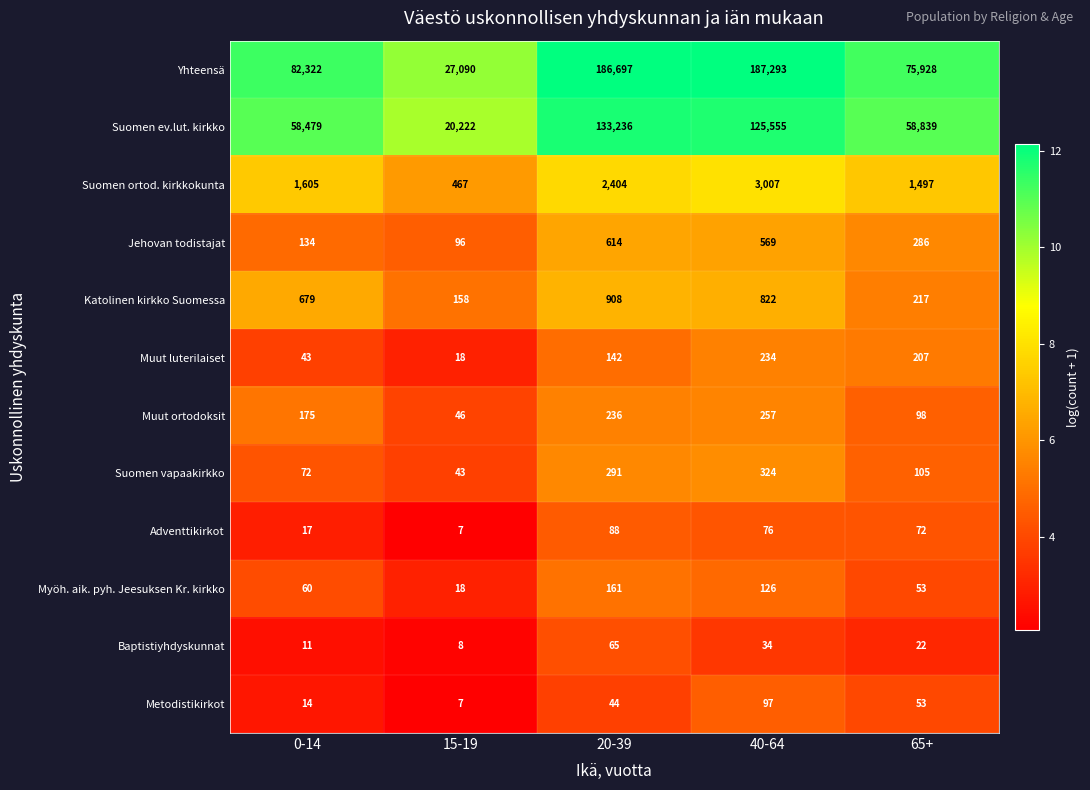

At which label is Katolinen kirkko Suomessa closest to 533?

0-14